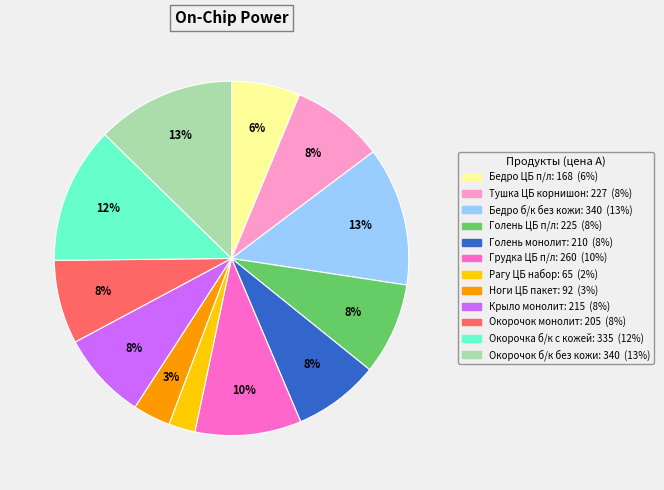

Combined, do Ноги ЦБ пакет and Крыло монолит account for over 50%?

No